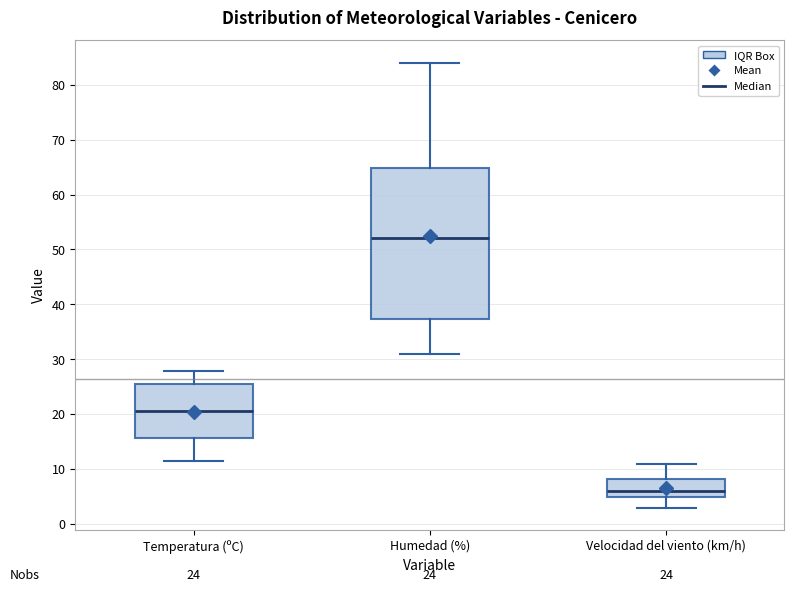

Which box's median line is the lowest?

Velocidad del viento (km/h)